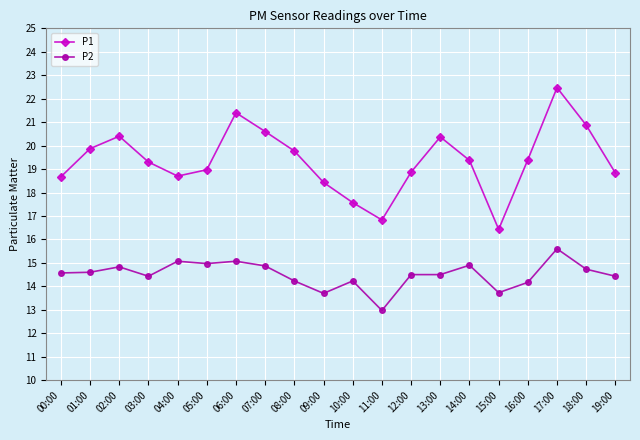

What is the difference between the maximum and minimum values in the P2 series?

2.6